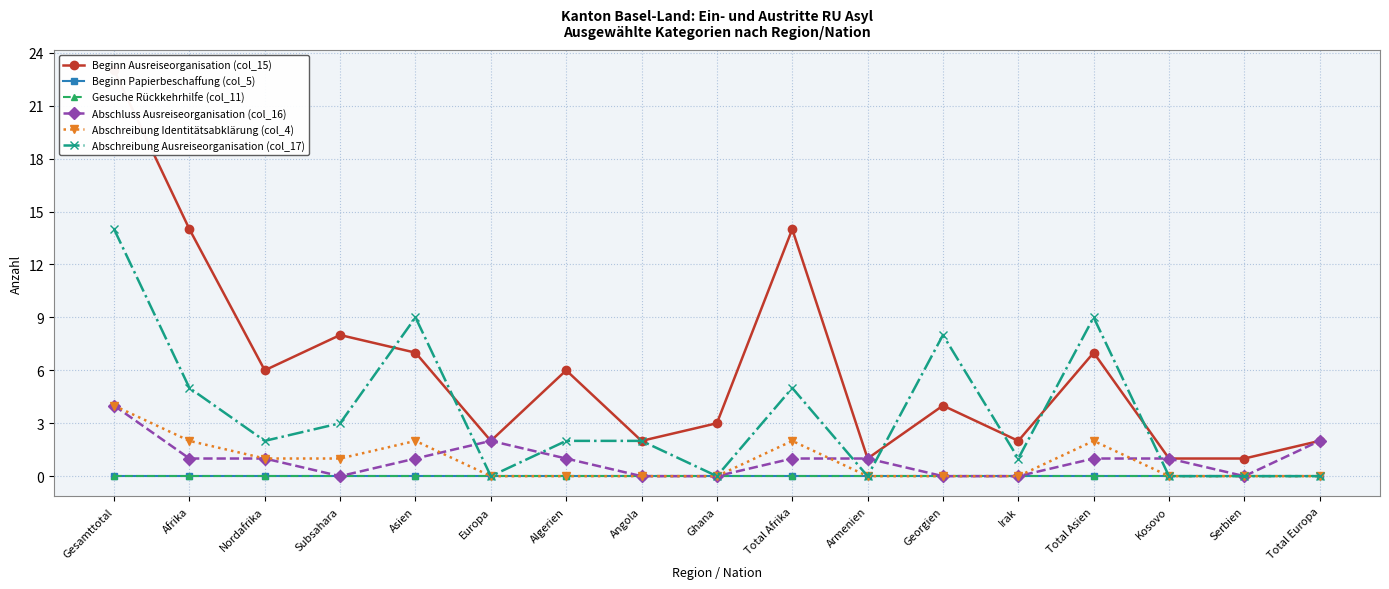

True or false: Abschreibung Identitätsabklärung (col_4) and Beginn Papierbeschaffung (col_5) intersect in this chart.

False